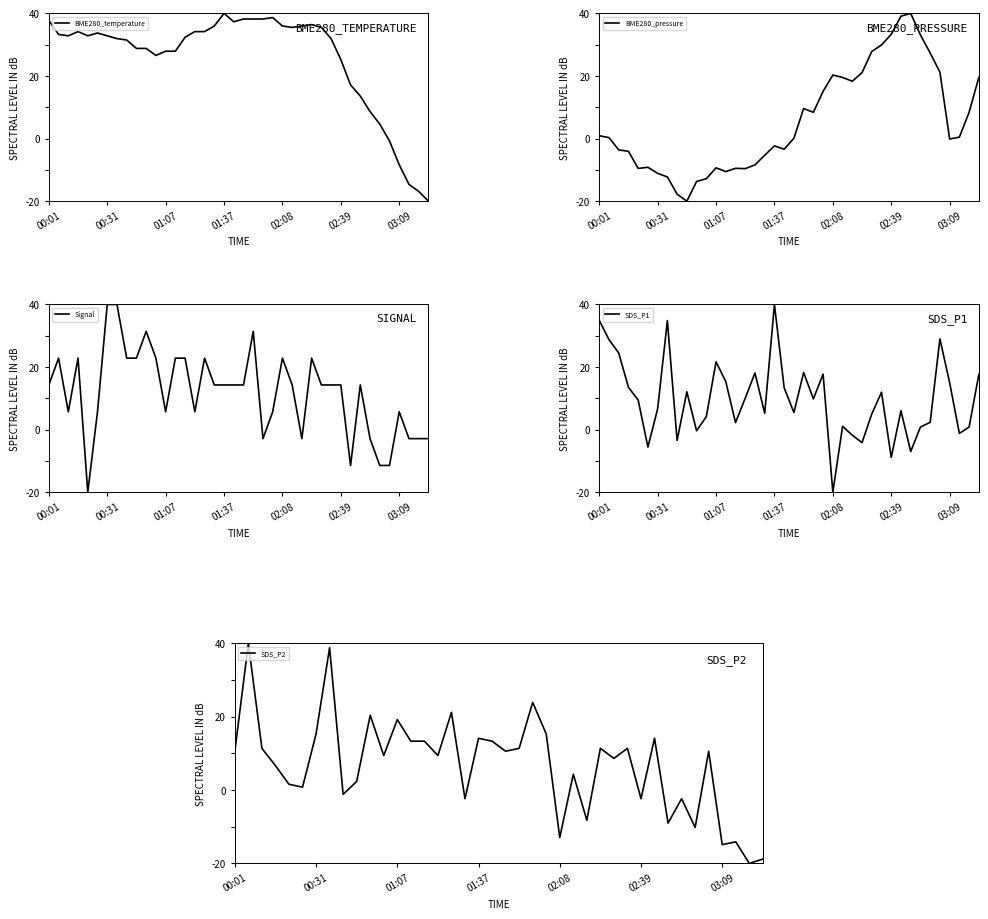

What position from the left is 15?

16